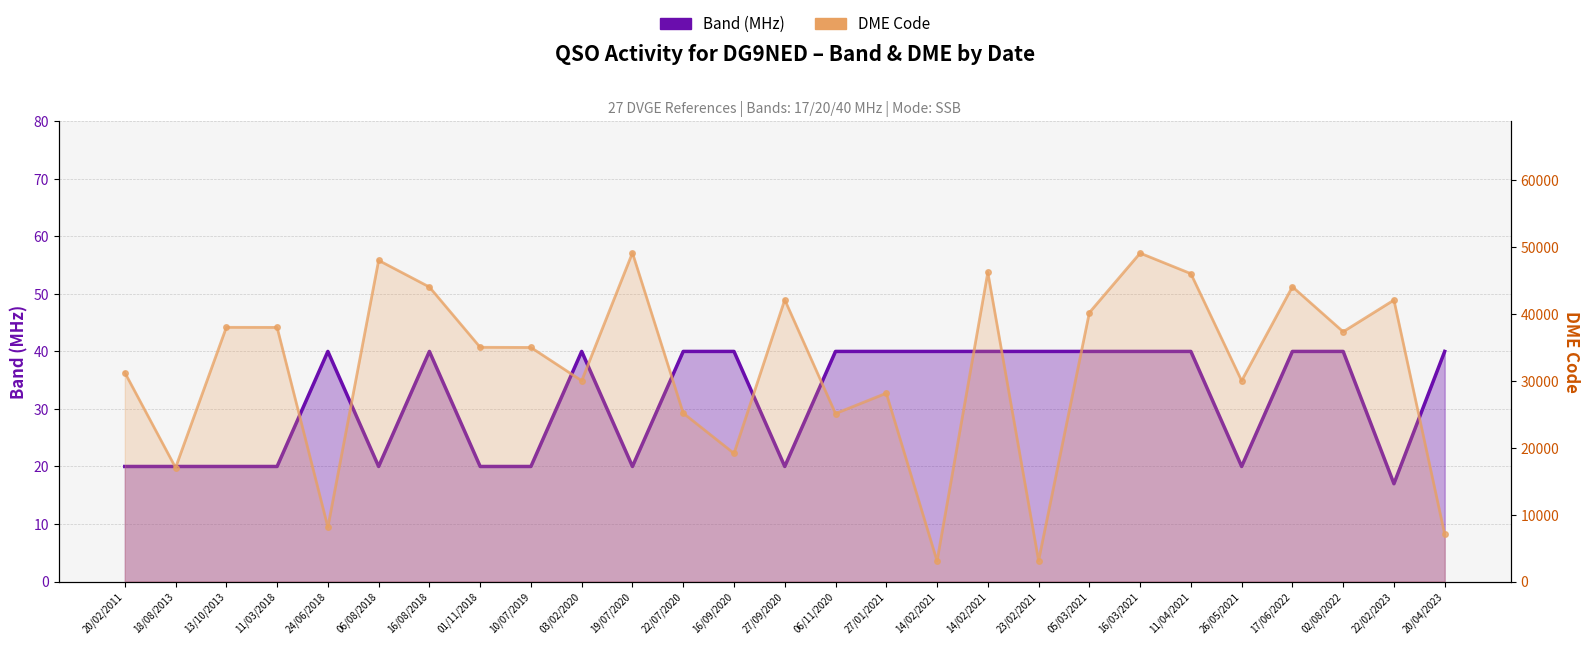

Reading right to left, list all the values displayed in this chart.

Band (MHz): 40	17	40	40	20	40	40	40	40	40	40	40	40	20	40	40	20	40	20	20	40	20	40	20	20	20	20
DME Code: 7062	42097	37356	44087	30030	46044	49116	40215	3123	46249	3065	28165	25120	42141	19163	25185	49162	30030	35009	35034	44050	48033	8134	38009	38020	17032	31259